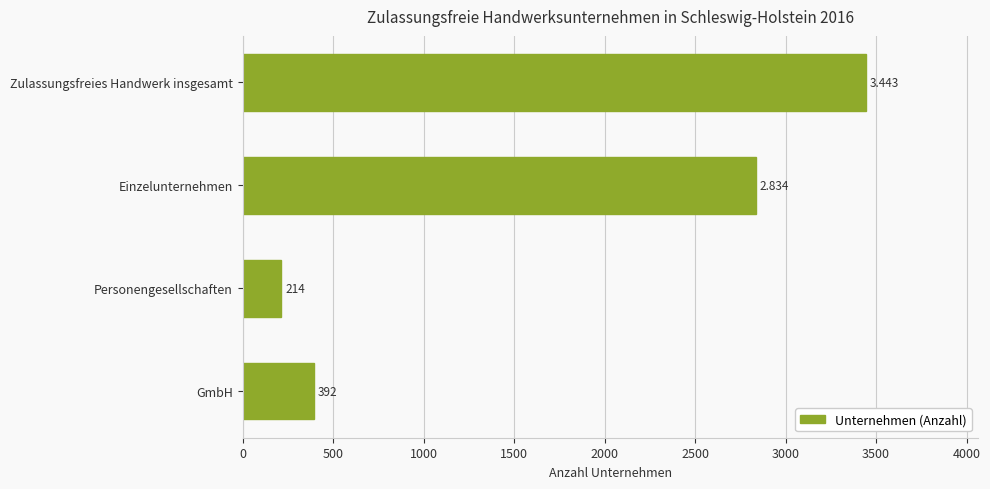

What is the difference between the second highest and second lowest values?

2442